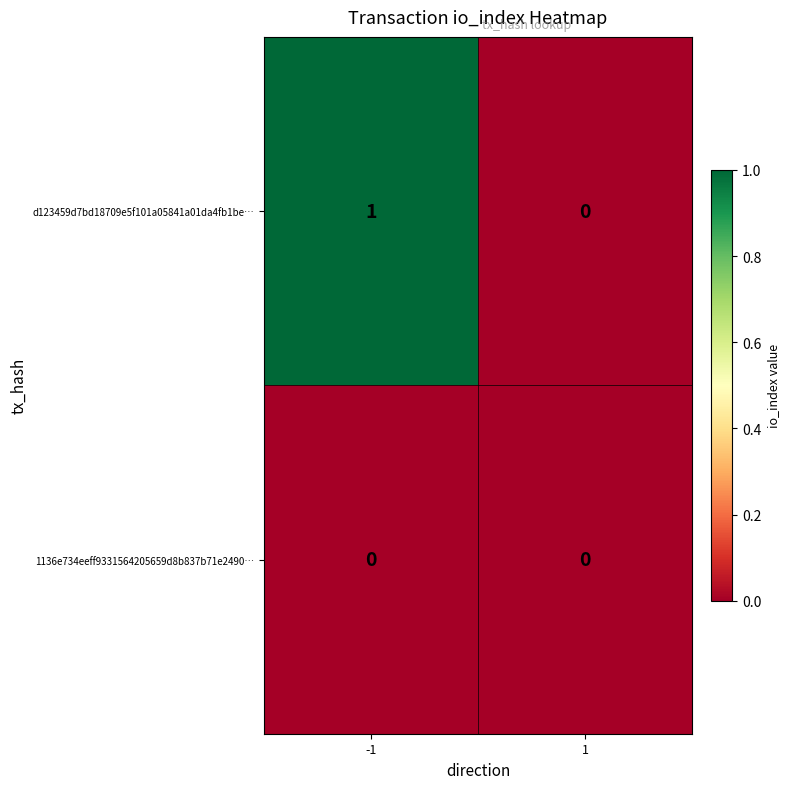

Which series has the largest range (max minus min)?

d123459d7bd18709e5f101a05841a01da4fb1be…